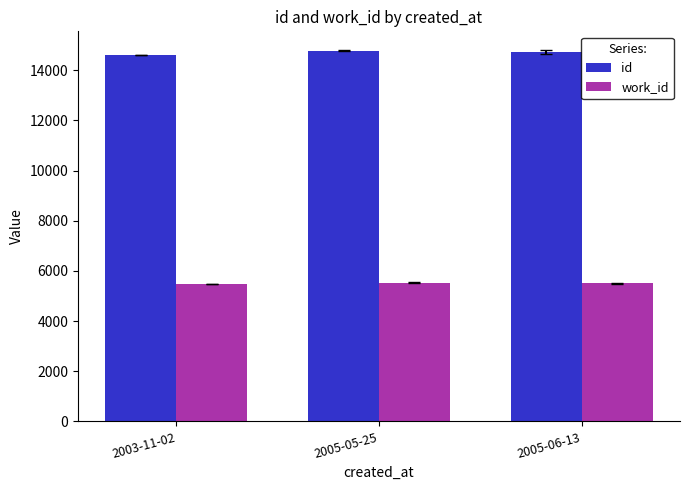

Is it true that work_id equals 1594.3 at 2005-06-13?

False